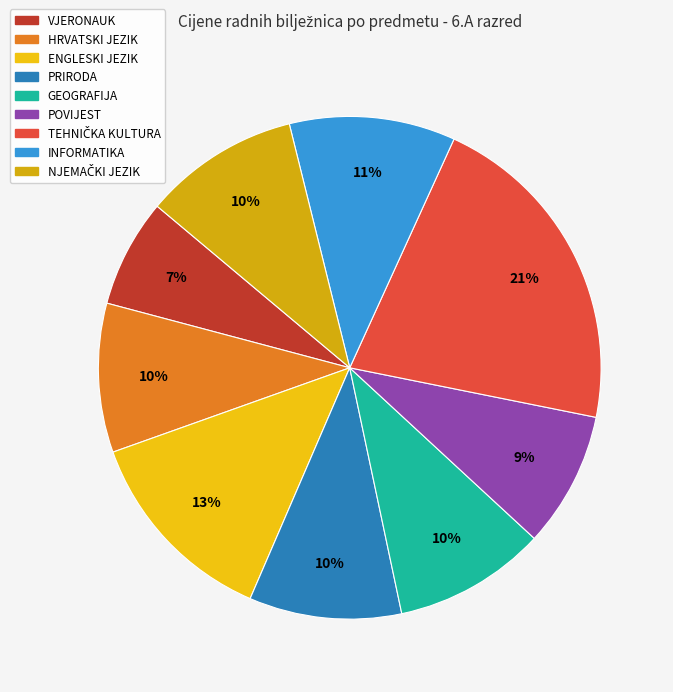

To the nearest percent, what portion does PRIRODA represent?

10%